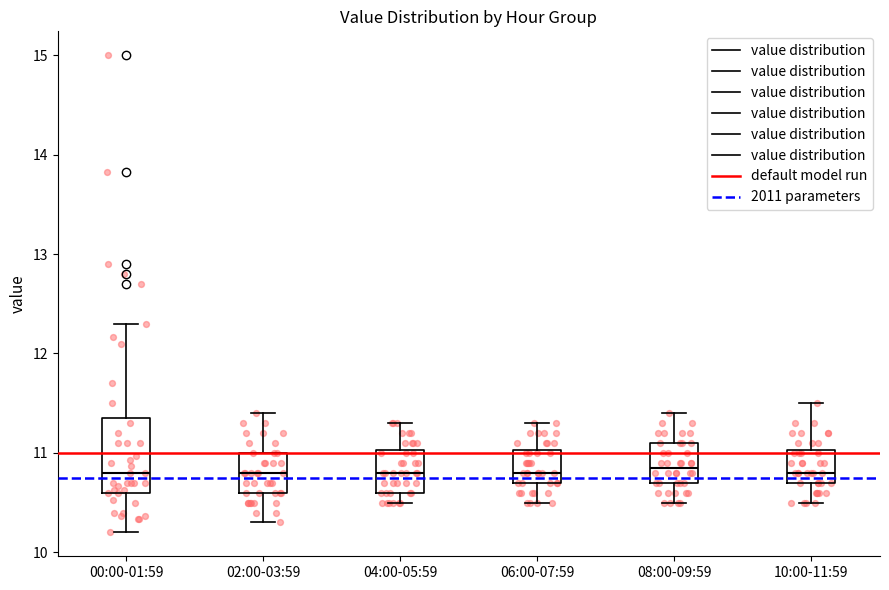

Reading left to right, read every box against the y-axis: the position of its median line, the range the box covers, and the ends of its whiskers. The values are not printed on the chart, so give them approximately, as read against the axis.

00:00-01:59: median 10.8, box 10.6 to 11.4, whiskers 10.2 to 12.3
02:00-03:59: median 10.8, box 10.6 to 11.0, whiskers 10.3 to 11.4
04:00-05:59: median 10.8, box 10.6 to 11.0, whiskers 10.5 to 11.3
06:00-07:59: median 10.8, box 10.7 to 11.0, whiskers 10.5 to 11.3
08:00-09:59: median 10.9, box 10.7 to 11.1, whiskers 10.5 to 11.4
10:00-11:59: median 10.8, box 10.7 to 11.0, whiskers 10.5 to 11.5